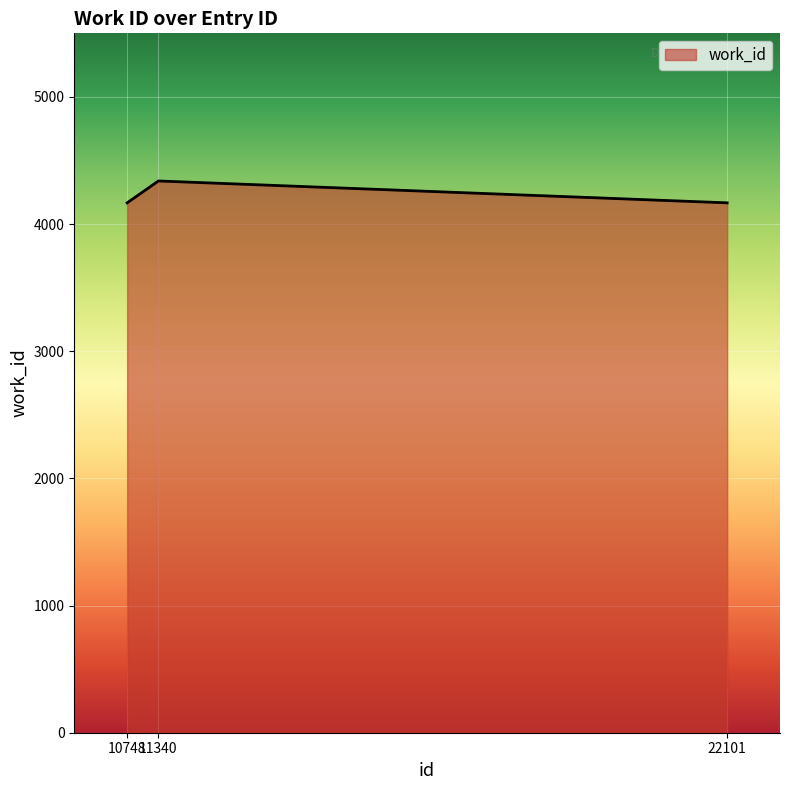

How many series are shown in this chart?

1